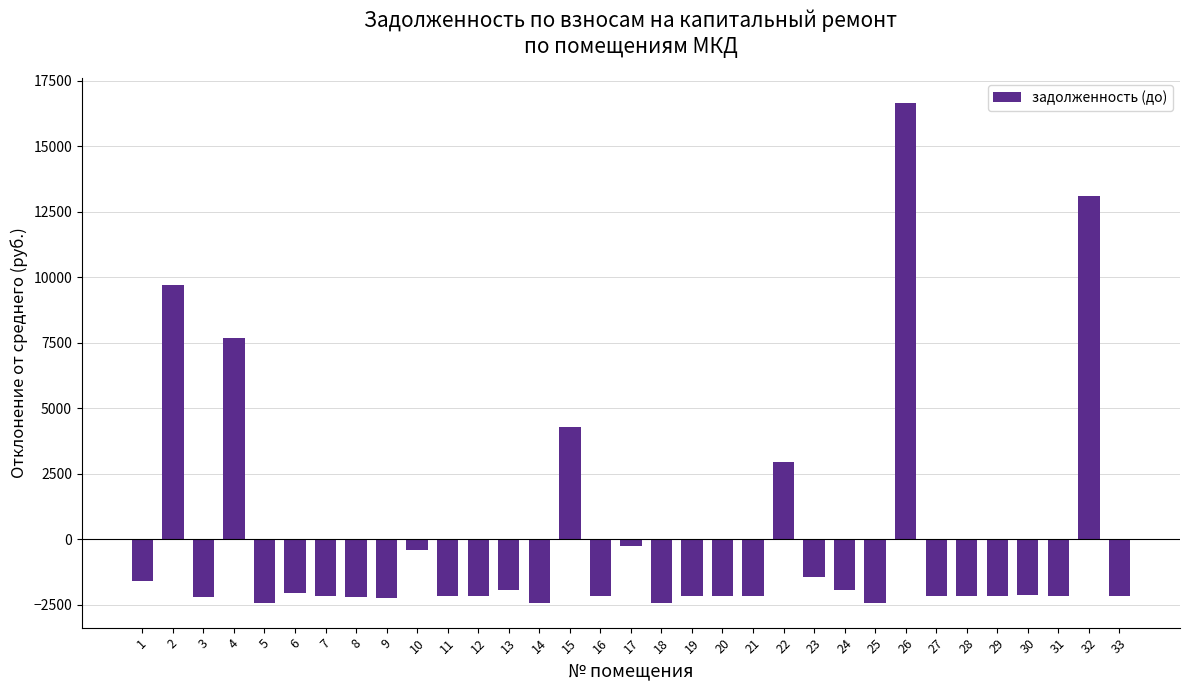

What is the sum of the values at 2 and 32?

22794.1